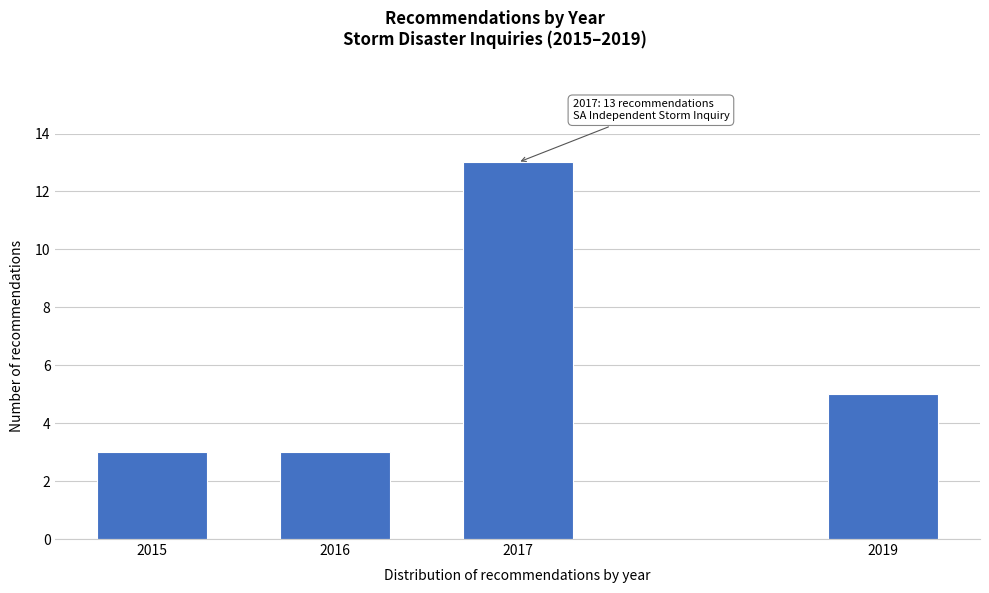

Reading right to left, extract all data points from this chart.

5	13	3	3